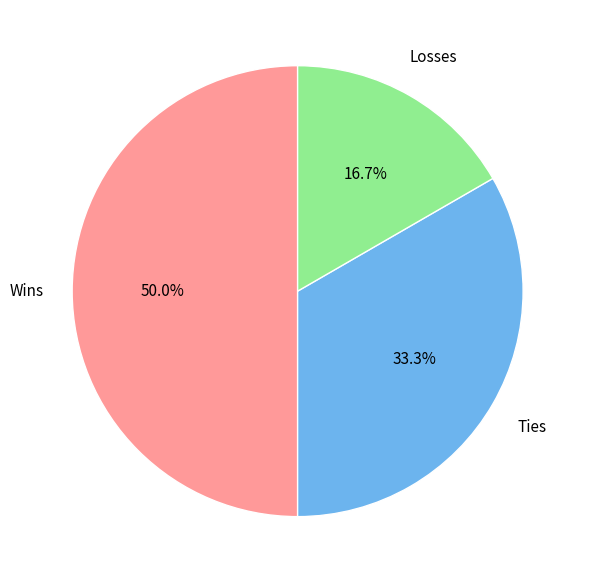

Does Ties account for over 50% of the chart?

No